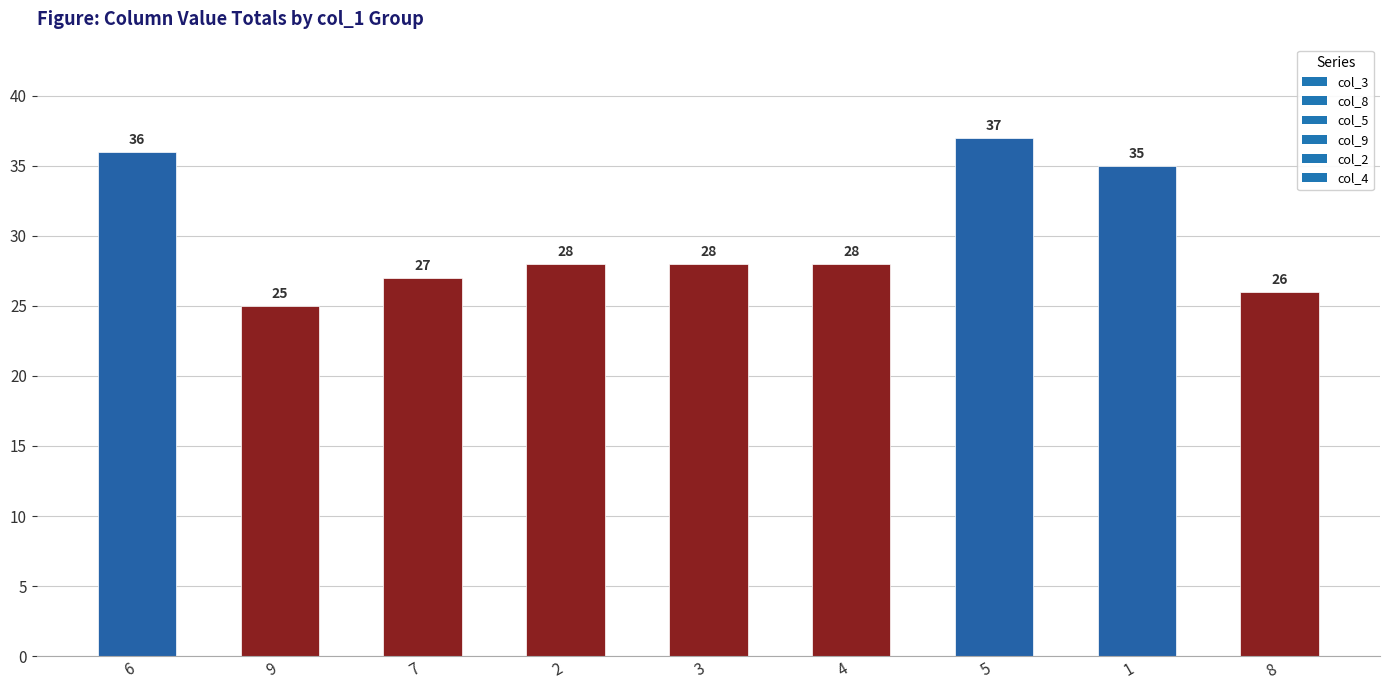

At which label does the data first exceed 28?

6